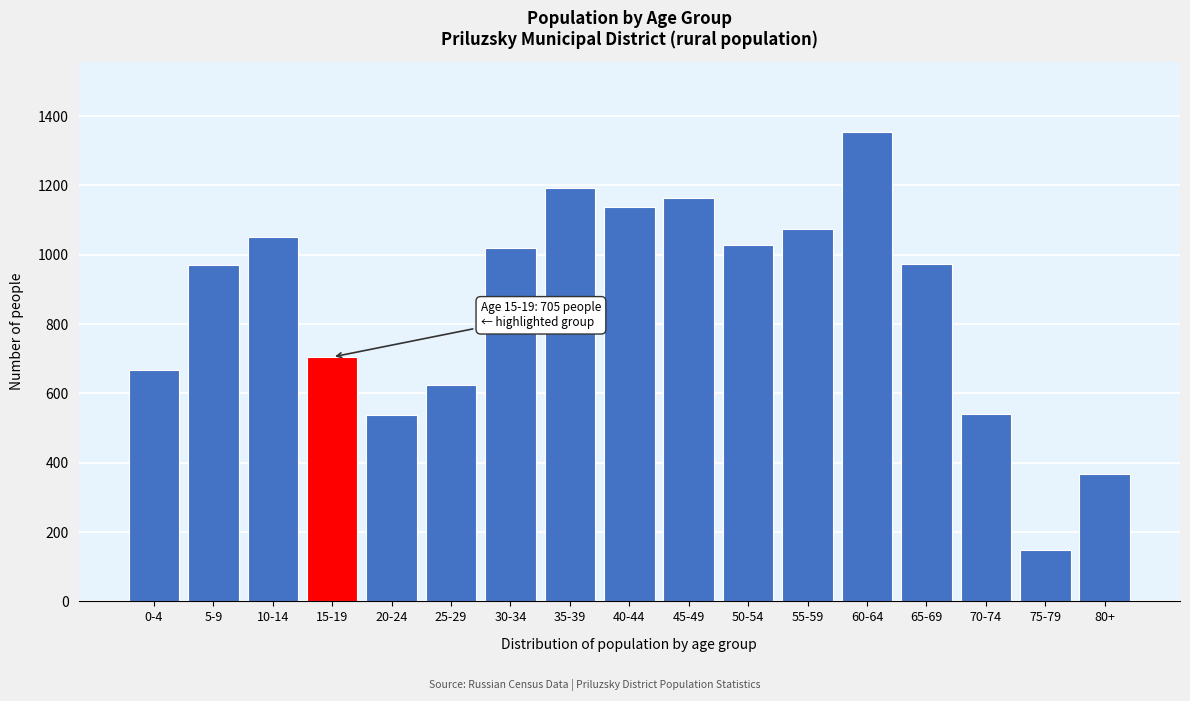

Which category has the lowest value across all series?

75-79